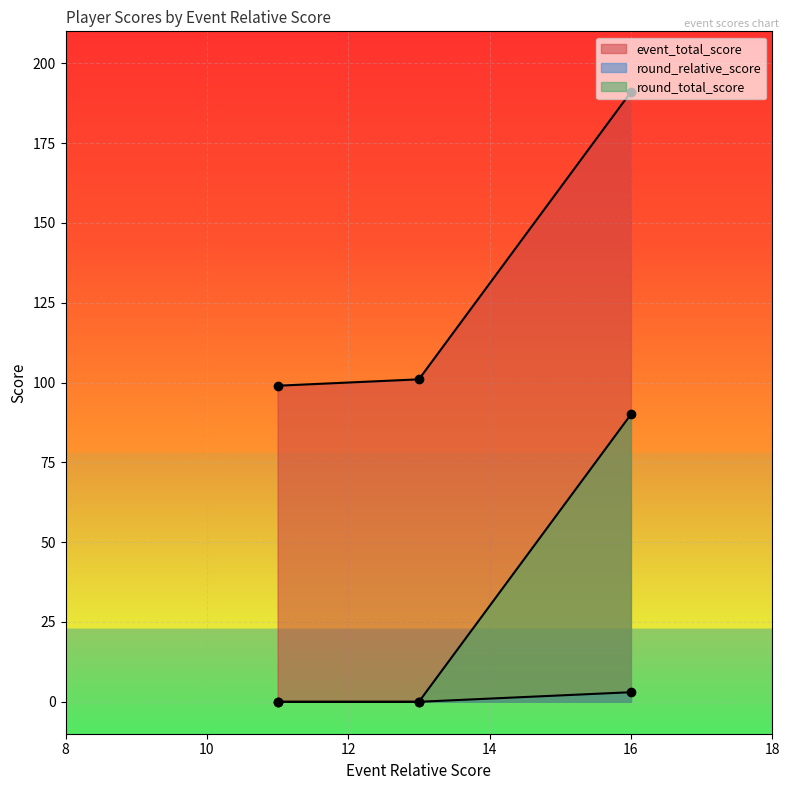

What is the sum of the round_total_score values at Thomas Lass (11) and Jayson Lueras (16)?

90